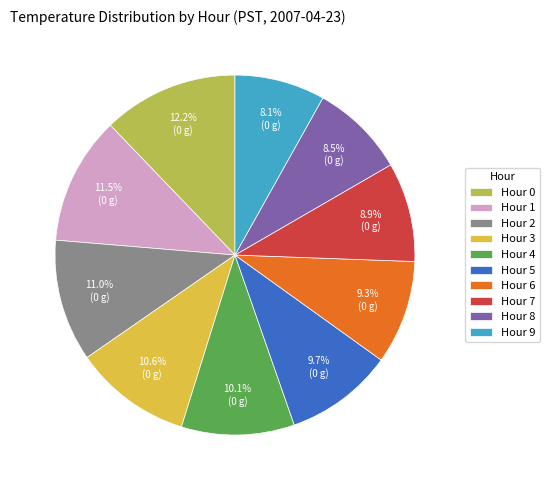

Between Hour 6 and Hour 0, which is larger?

Hour 0